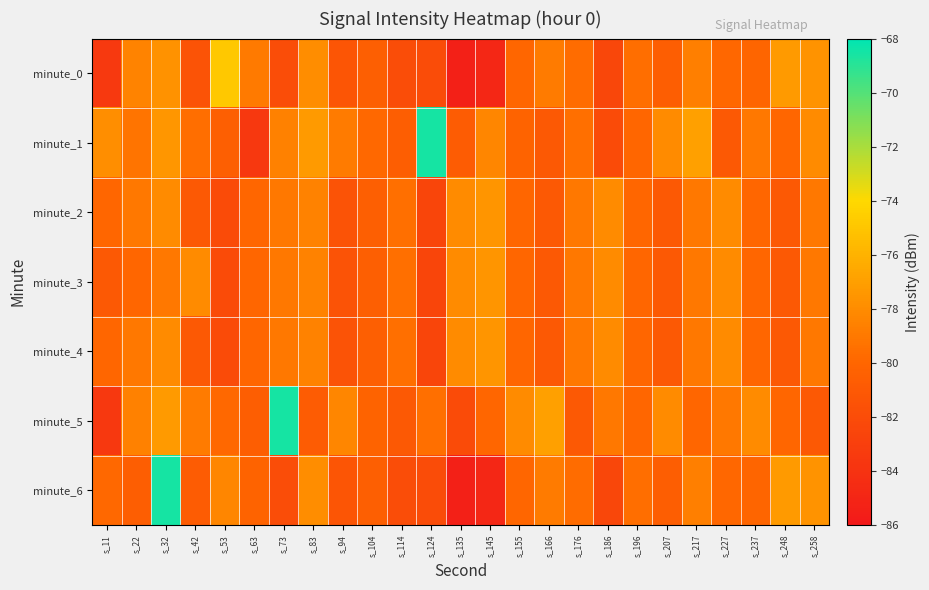

Rank the series at s_166 from lowest to highest value.

minute_1, minute_2, minute_3, minute_4, minute_0, minute_6, minute_5